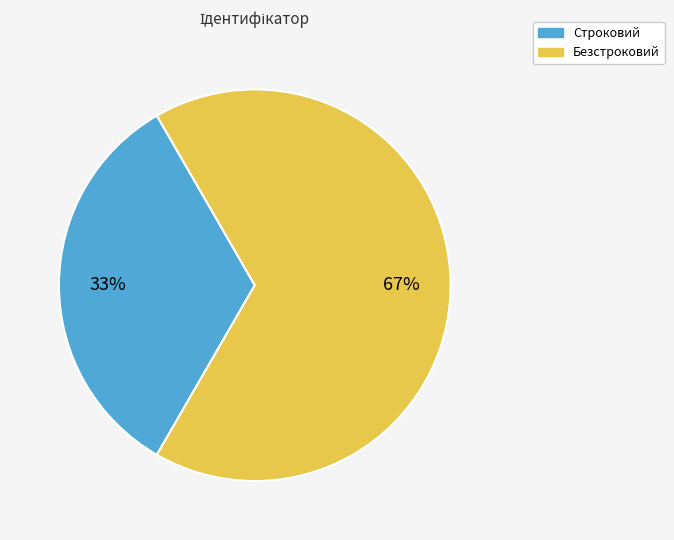

To the nearest percent, what is the average slice percentage?

50%